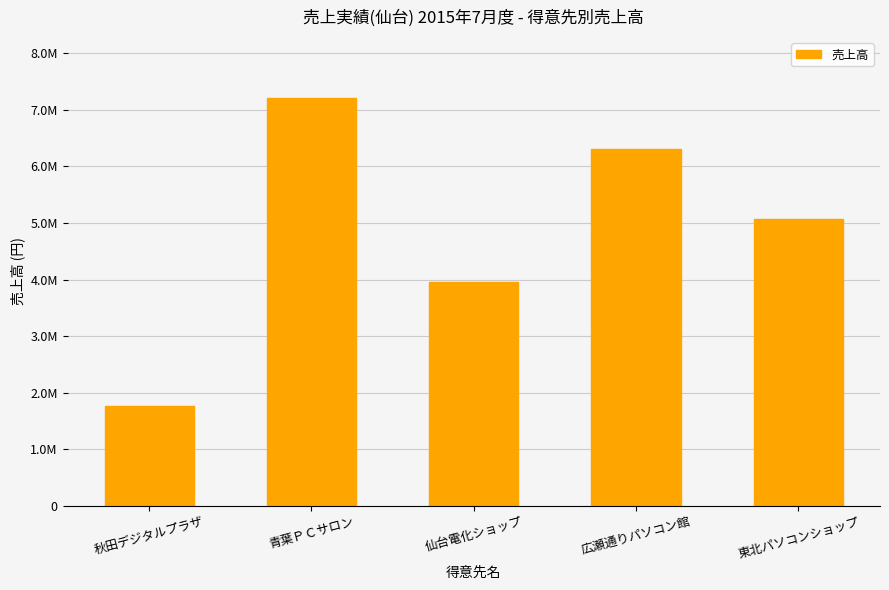

Does the chart contain any negative values?

No